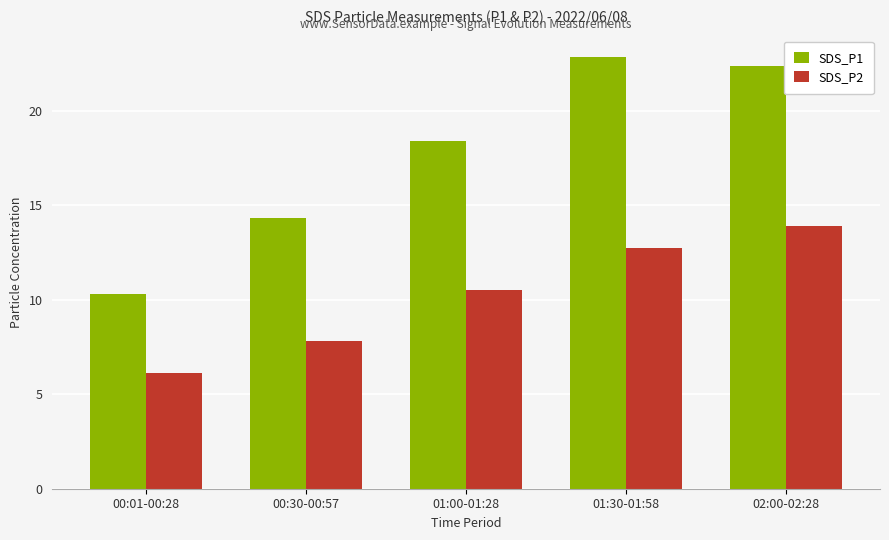

What is the difference between the maximum and minimum values in the SDS_P1 series?

12.6